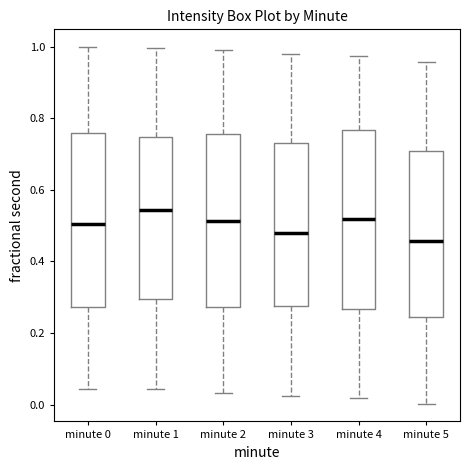

Reading left to right, read every box against the y-axis: the position of its median line, the range the box covers, and the ends of its whiskers. The values are not printed on the chart, so give them approximately, as read against the axis.

minute 0: median 0.50, box 0.28 to 0.76, whiskers 0.04 to 1.00
minute 1: median 0.54, box 0.30 to 0.74, whiskers 0.04 to 1.00
minute 2: median 0.52, box 0.28 to 0.76, whiskers 0.04 to 1.00
minute 3: median 0.48, box 0.28 to 0.74, whiskers 0.02 to 0.98
minute 4: median 0.52, box 0.26 to 0.76, whiskers 0.02 to 0.98
minute 5: median 0.46, box 0.24 to 0.70, whiskers 0.00 to 0.96